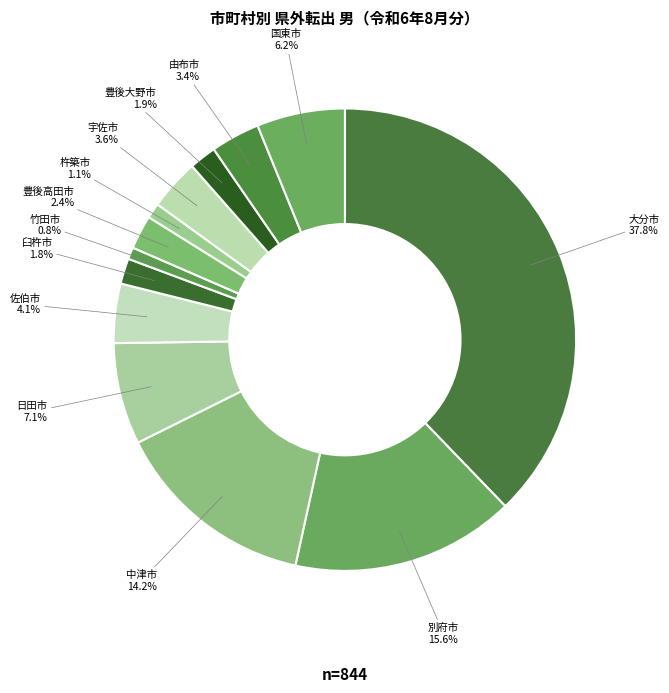

What percentage is the 宇佐市 slice, to the nearest percent?

4%